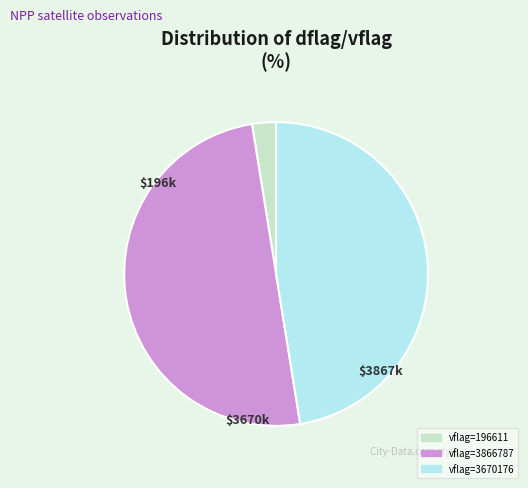

To the nearest percent, what is the average slice percentage?

33%